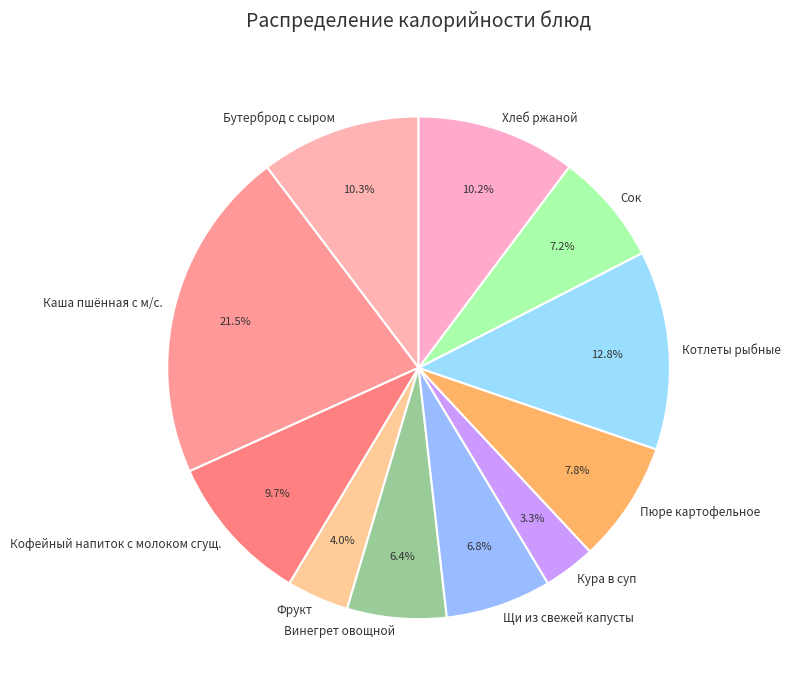

To the nearest percent, what portion does Сок represent?

7%